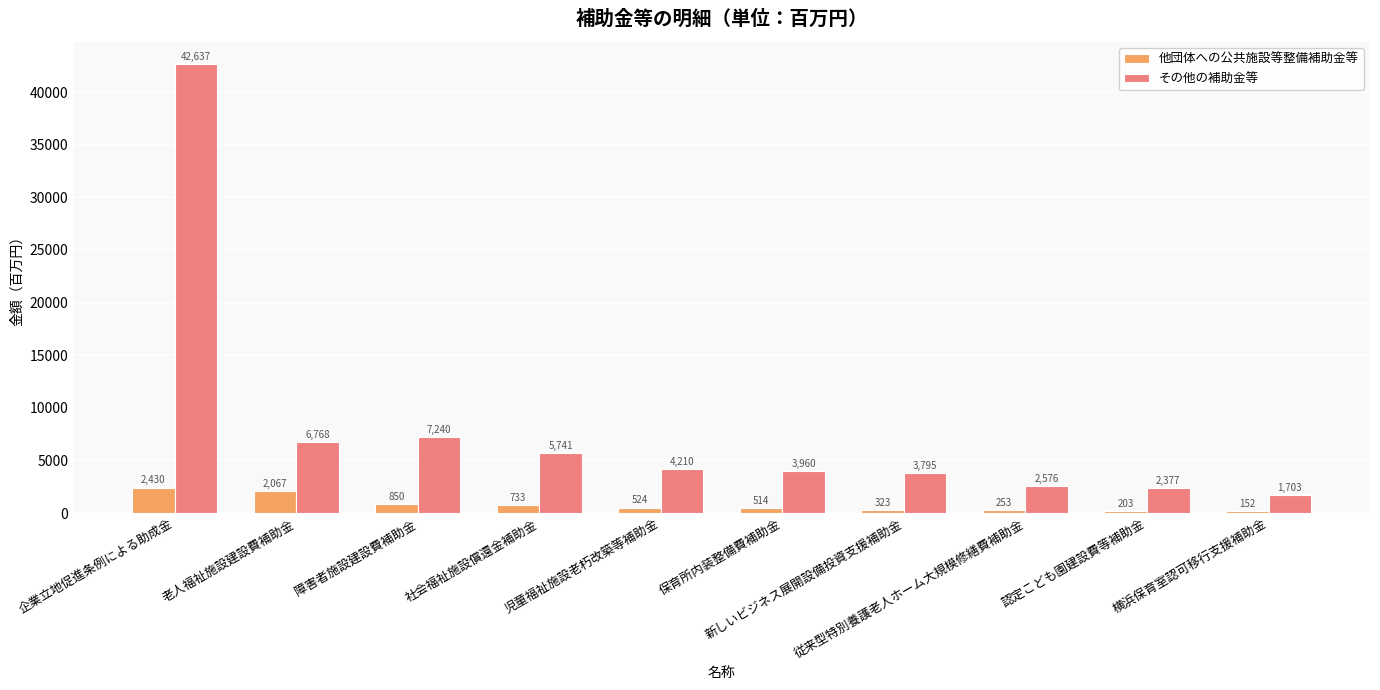

What is the label of the 4th bar from the left?

社会福祉施設償還金補助金